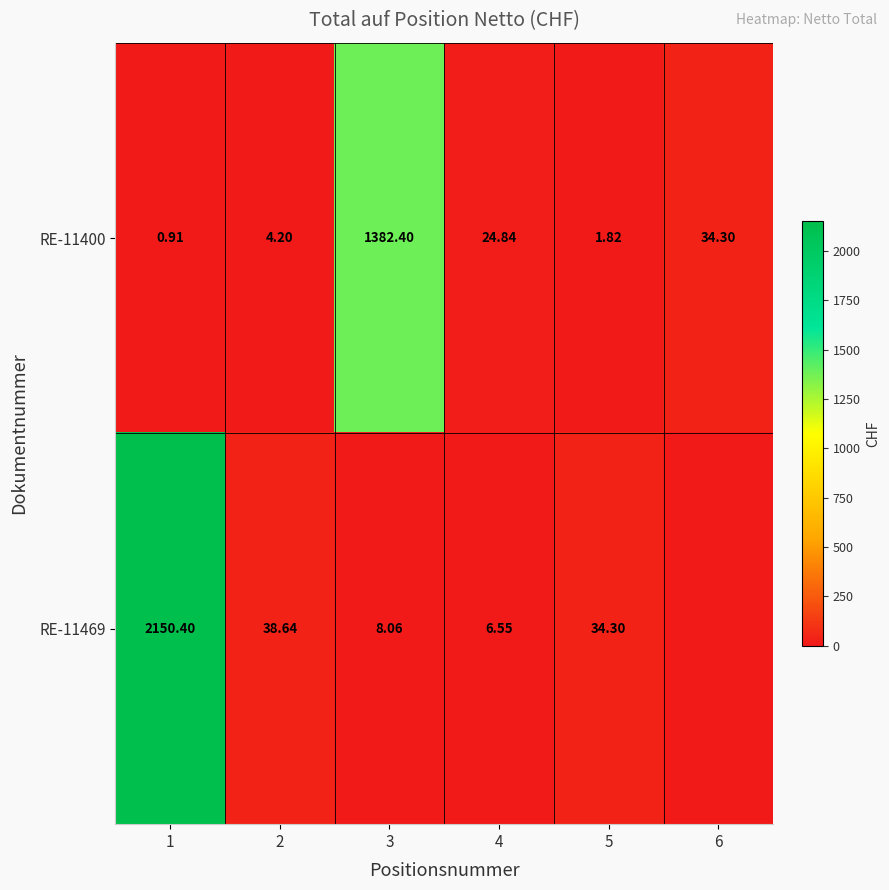

Is the value of RE-11469 at 2 greater than the value of RE-11400 at 3?

No